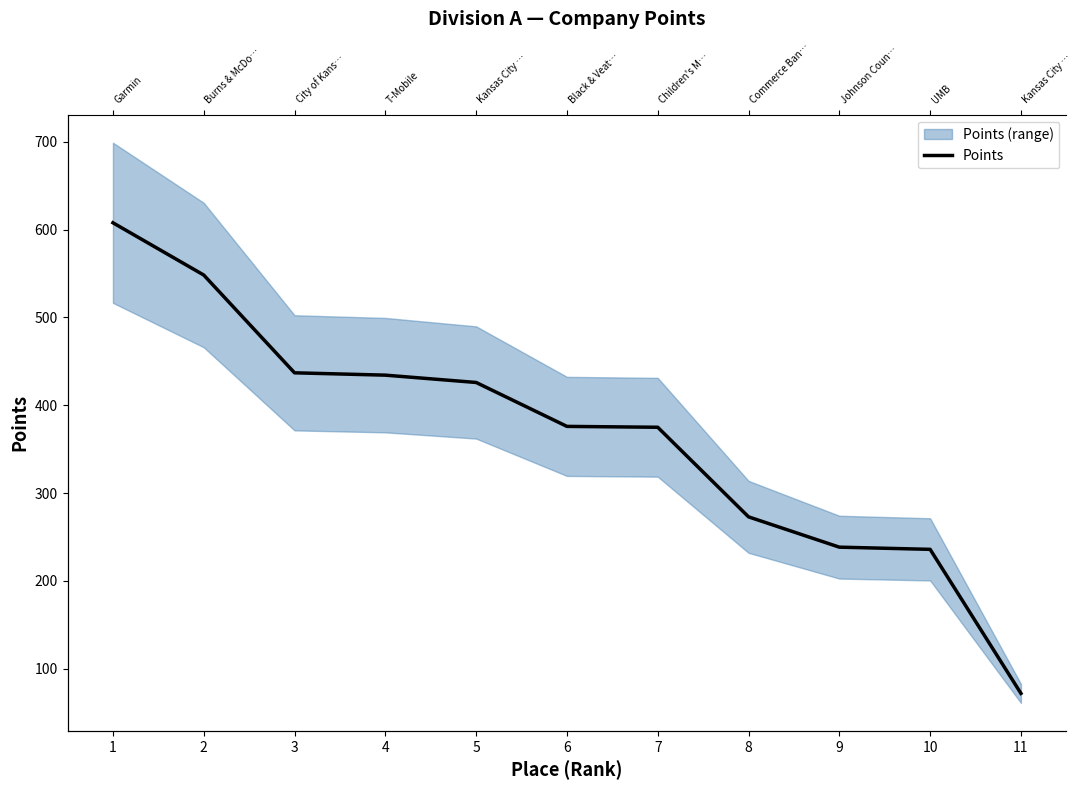

How many lines are shown in the chart?

1